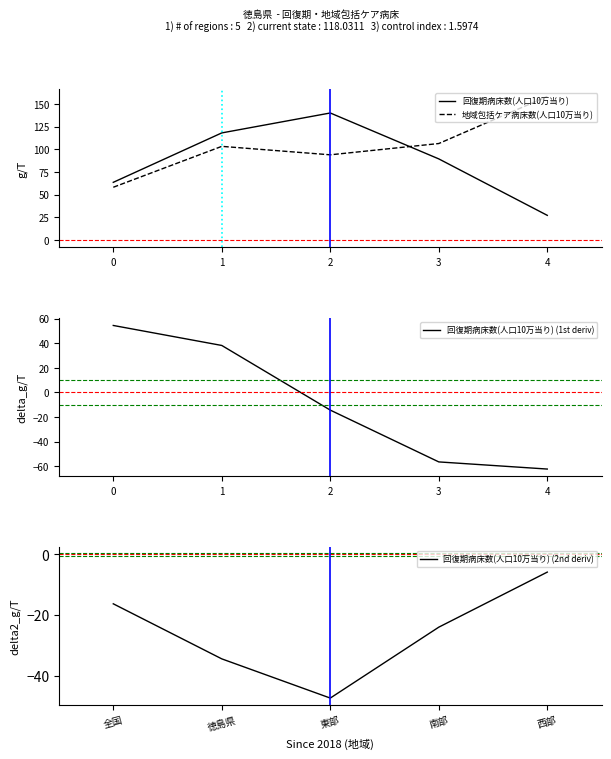

The 回復期病床数(人口10万当り) (1st deriv) series shows -5.7 at 1. True or false?

False